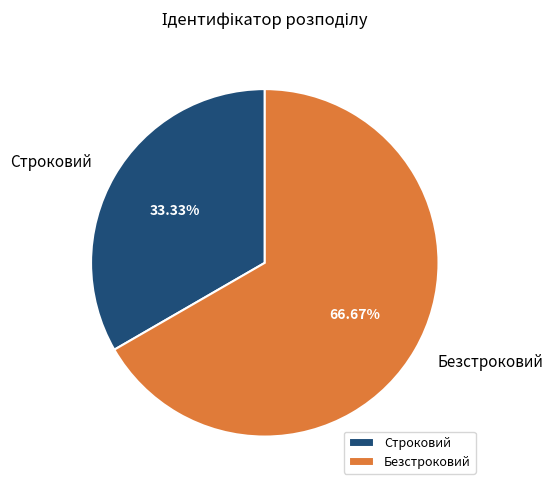

True or false: Строковий accounts for 43% of the total.

False